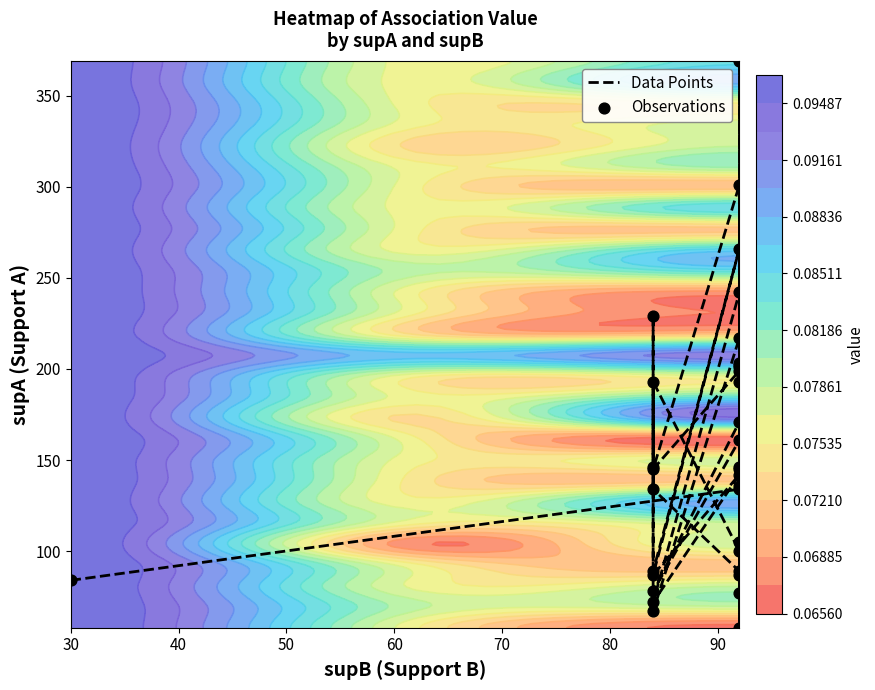

Which series has the largest total across all categories?

Data Points